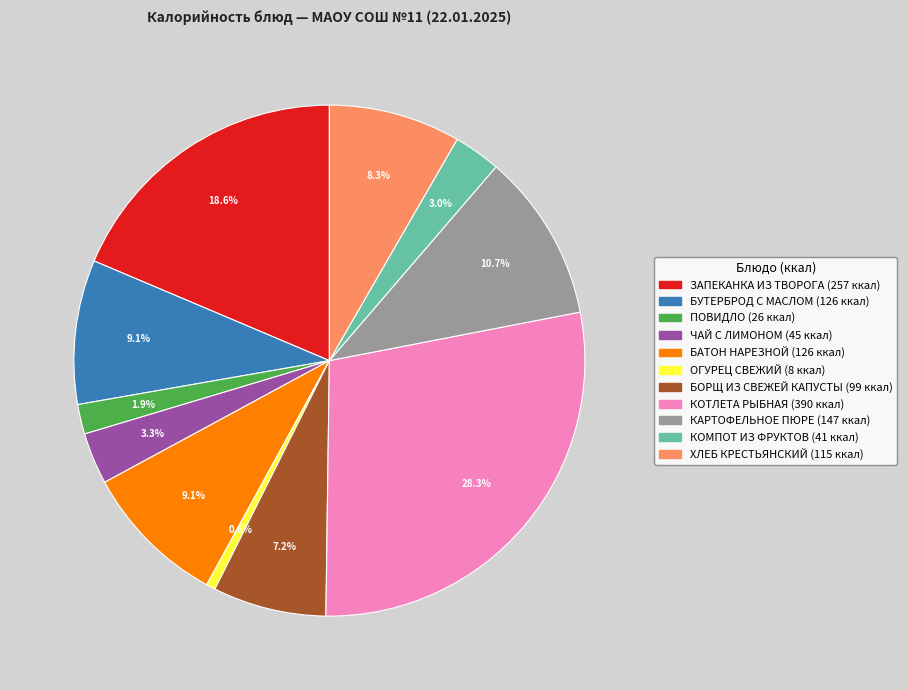

To the nearest percent, what is the difference between the largest and smallest slice percentages?

28%